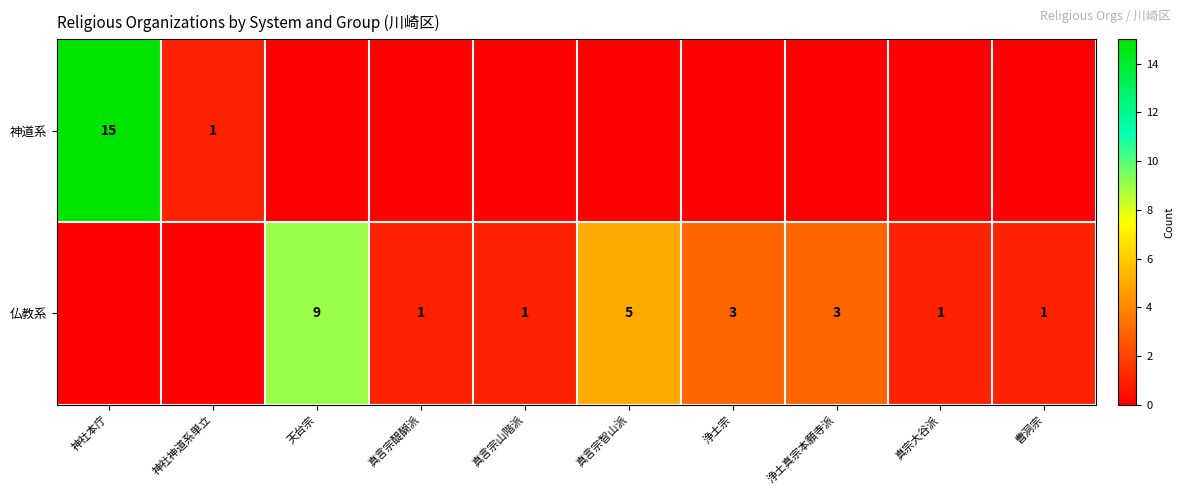

What is the difference between the 仏教系 values at 真言宗山階派 and 真言宗智山派?

4